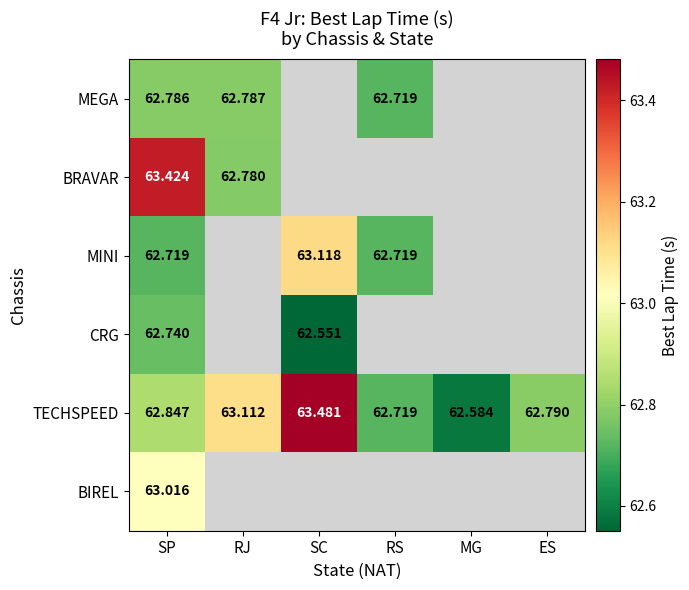

At SP, list the series in order from largest to smallest.

BRAVAR, BIREL, TECHSPEED, MEGA, CRG, MINI